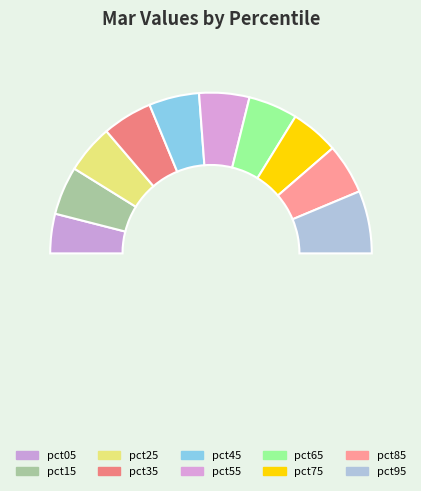

To the nearest percent, what is the combined percentage of pct35 and pct65?

20%